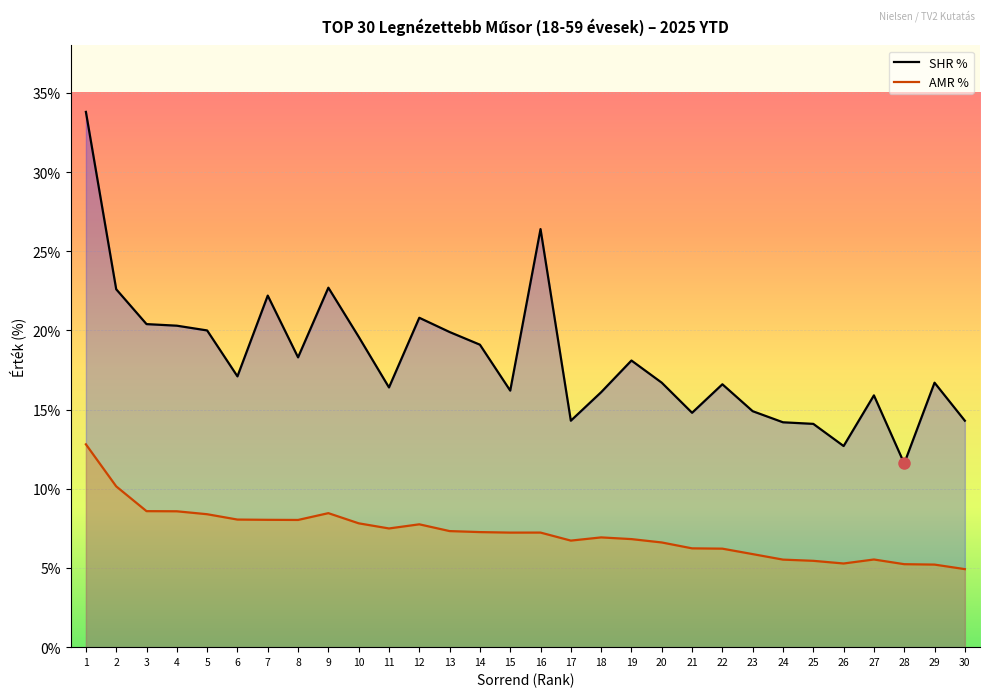

At which category does AMR % reach its first local peak?

9